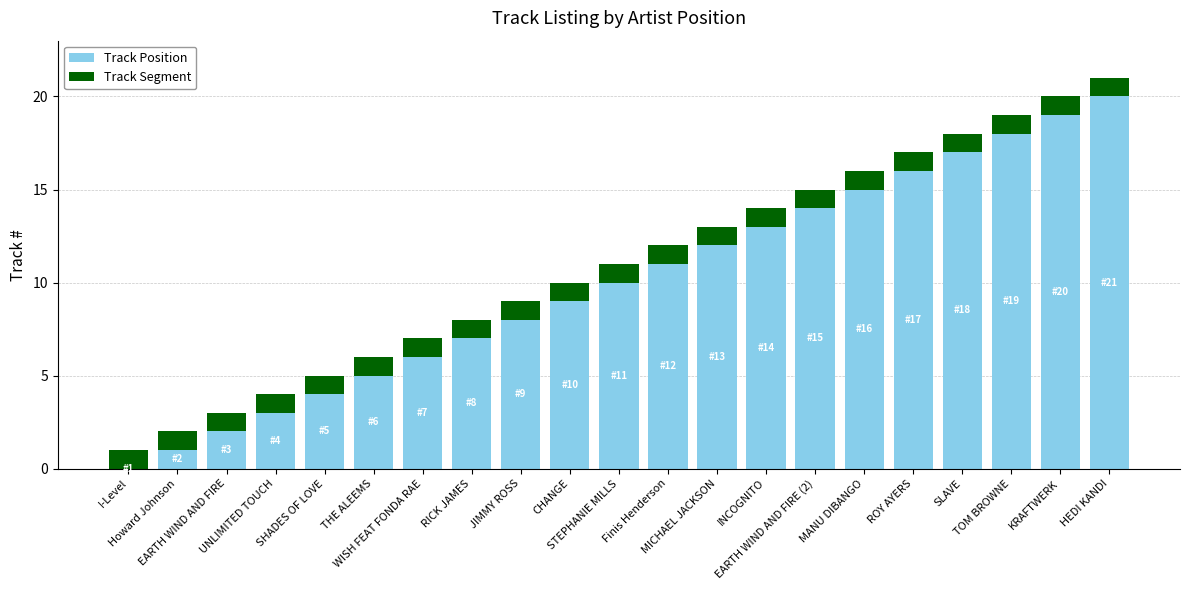

Which category has the highest value in the Track Position series?

HEDI KANDI